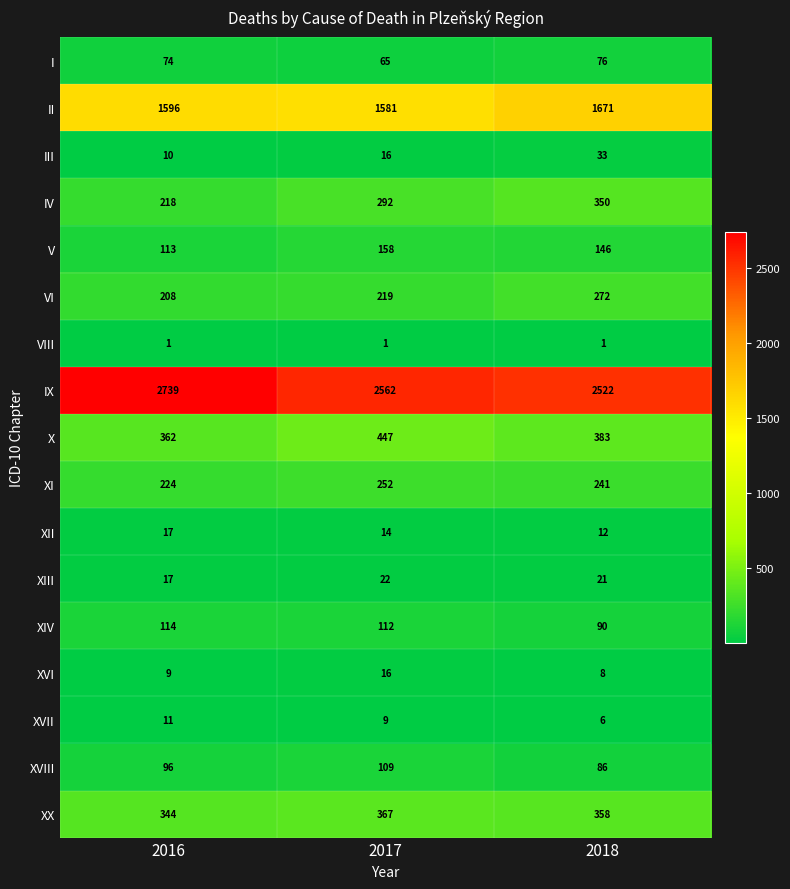

What is the difference between the XVIII values at 2017 and 2018?

23